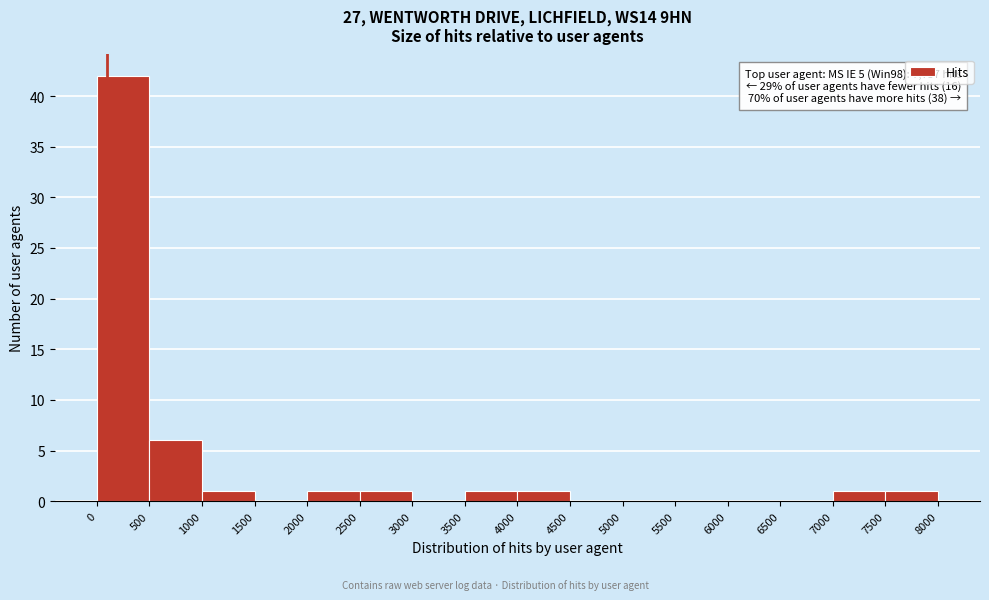

Over which range of the x-axis is the bar tallest?

0 to 500